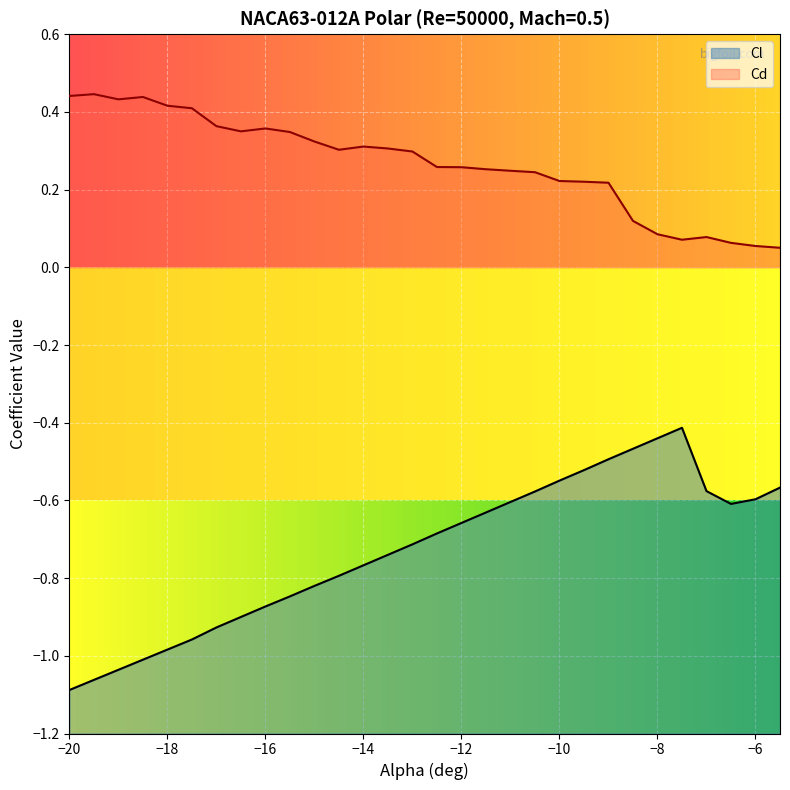

True or false: Cd and Cl cross at least once.

False